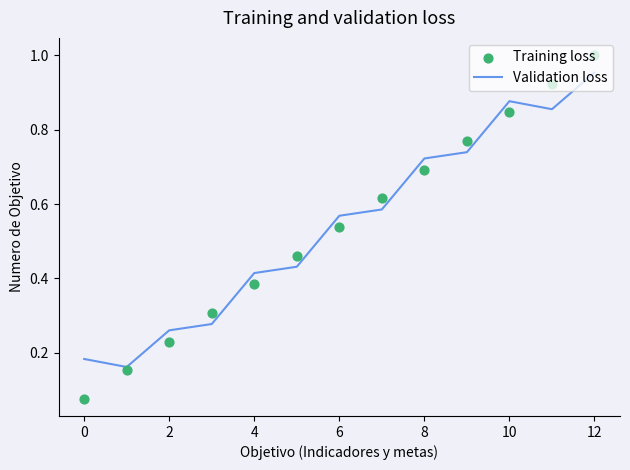

Which series has the largest Y range (max minus min)?

Training loss